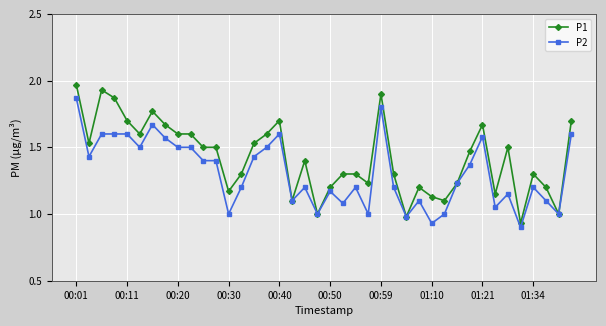

Which series has the largest total across all categories?

P1